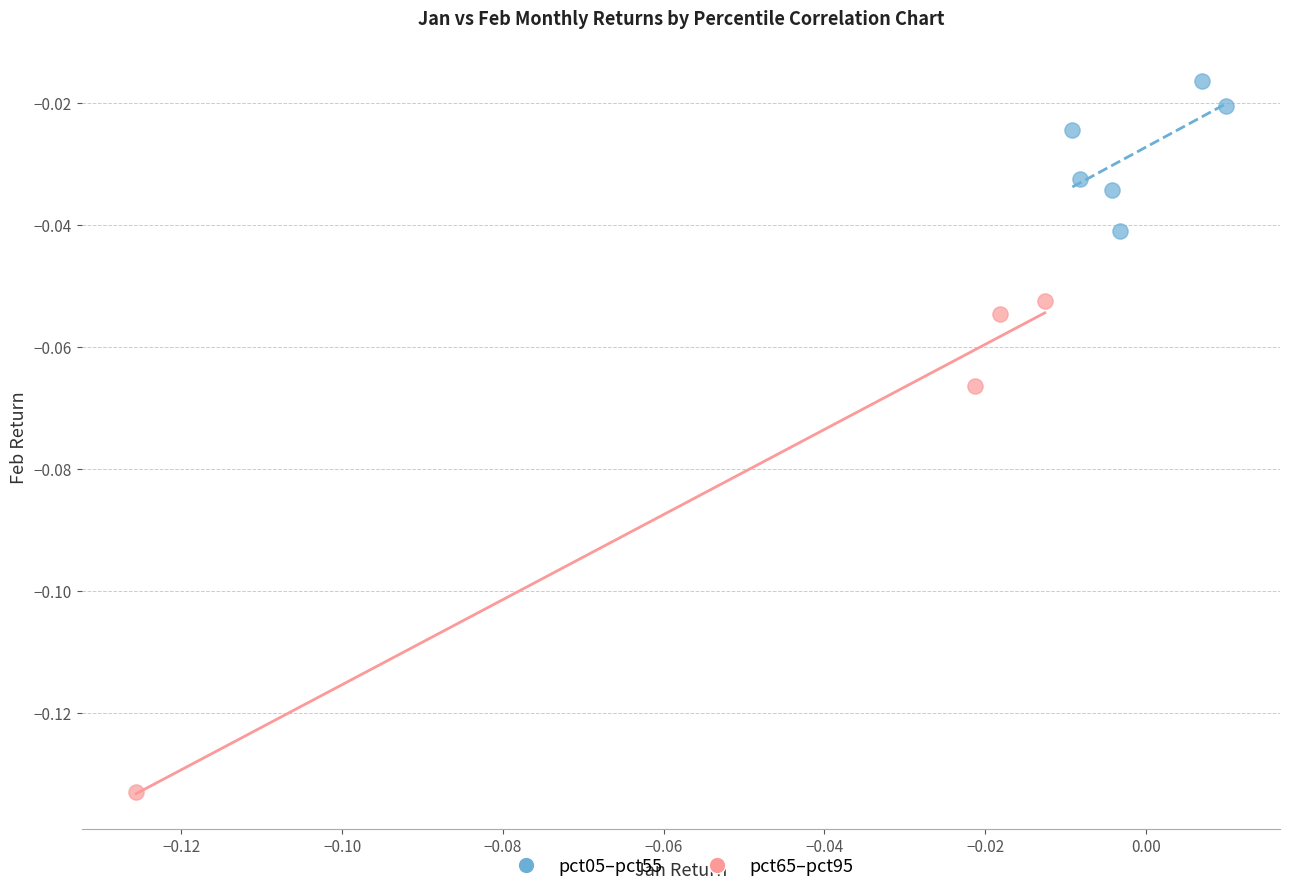

Which series reaches the minimum Y coordinate?

pct65–pct95